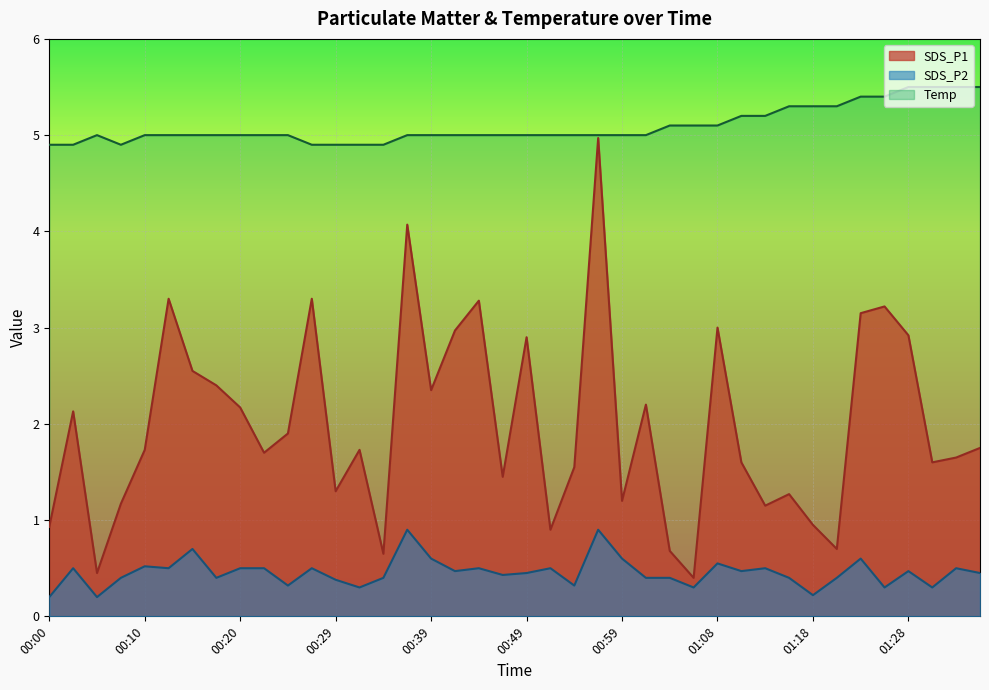

True or false: SDS_P1 and Temp intersect in this chart.

False